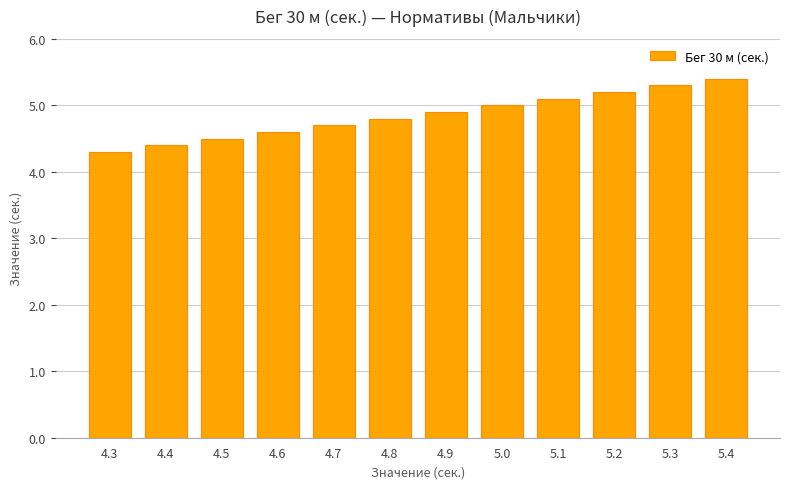

Reading right to left, list all the values displayed in this chart.

5.4=5.4	5.3=5.3	5.2=5.2	5.1=5.1	5.0=5.0	4.9=4.9	4.8=4.8	4.7=4.7	4.6=4.6	4.5=4.5	4.4=4.4	4.3=4.3